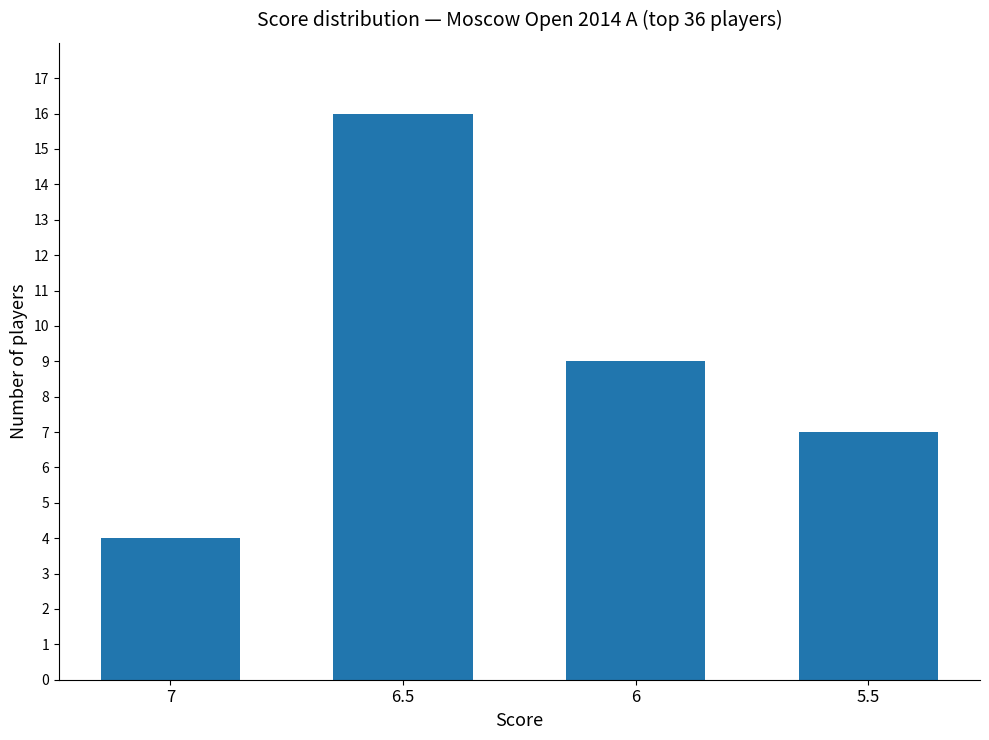

How many series are shown in this chart?

1